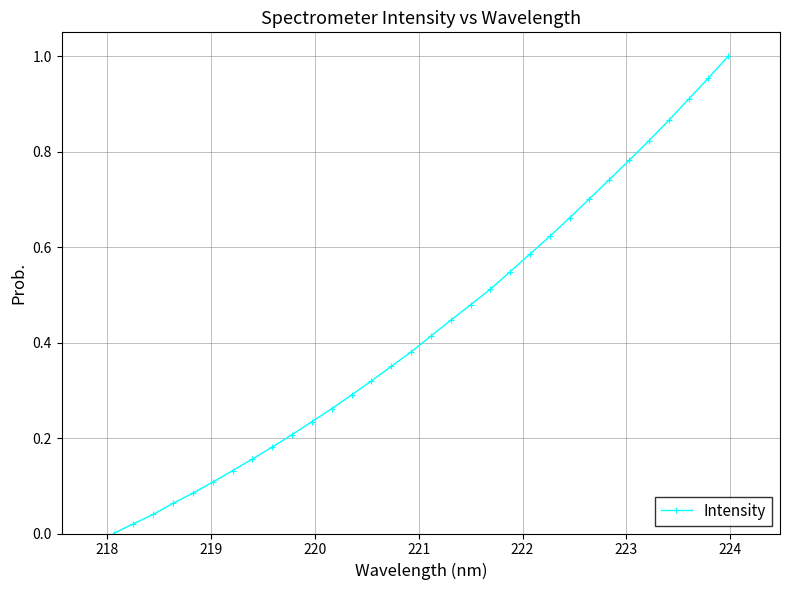

True or false: there are more than 1 points higher than both neighbors.

False